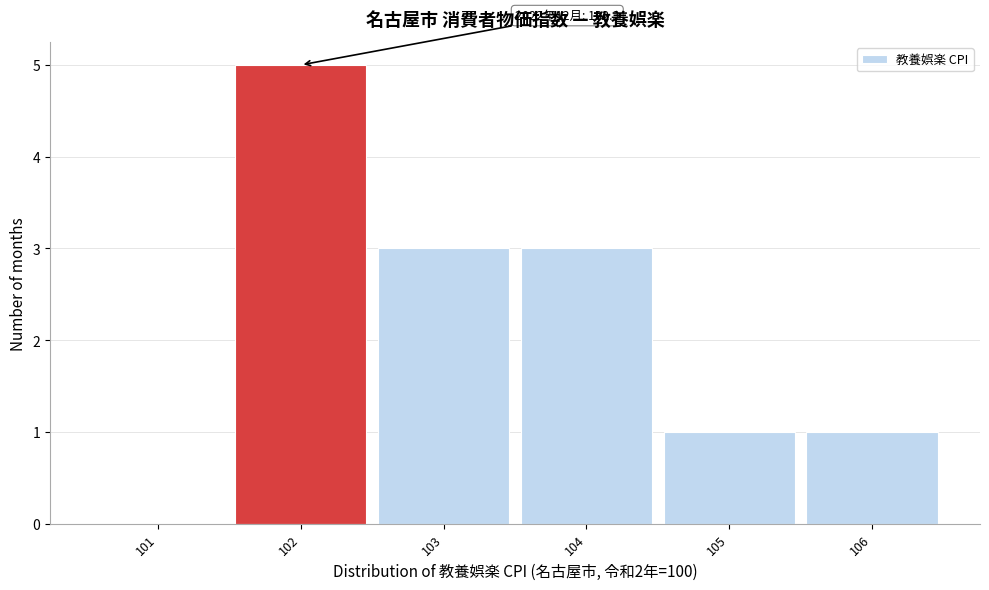

Over which range of the x-axis is the bar tallest?

101.5 to 102.5